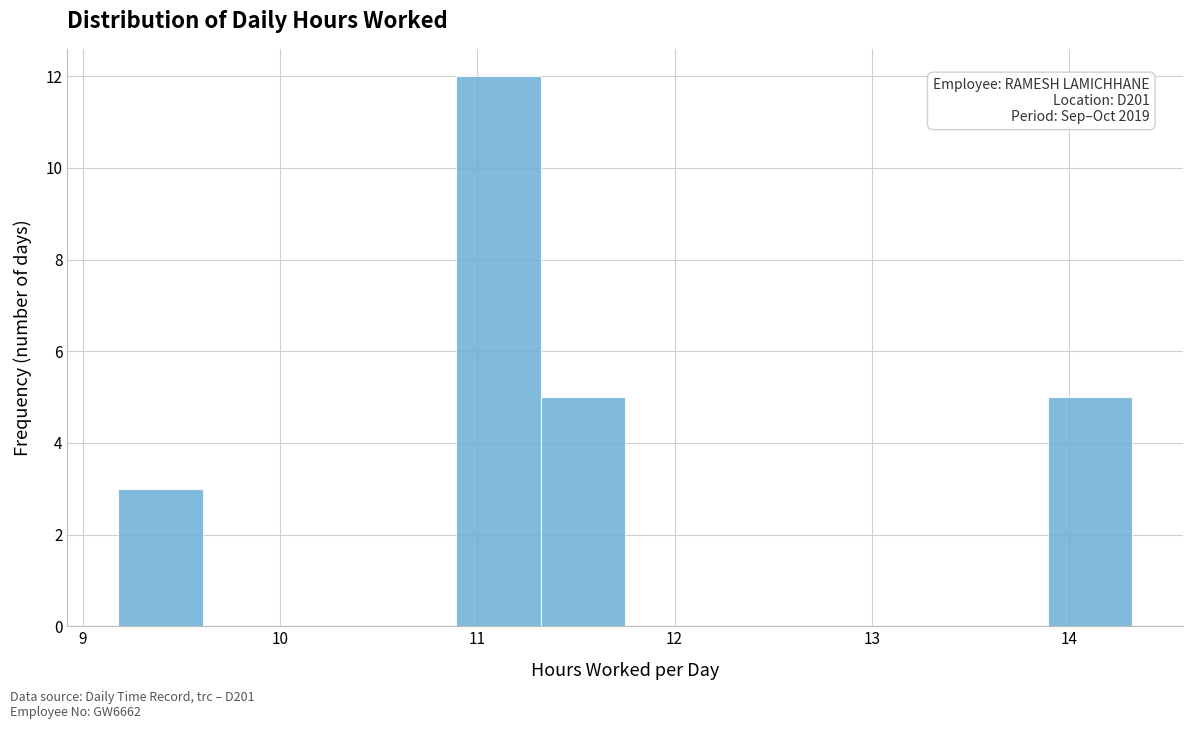

Over which range of the x-axis is the bar tallest?

10.9 to 11.3